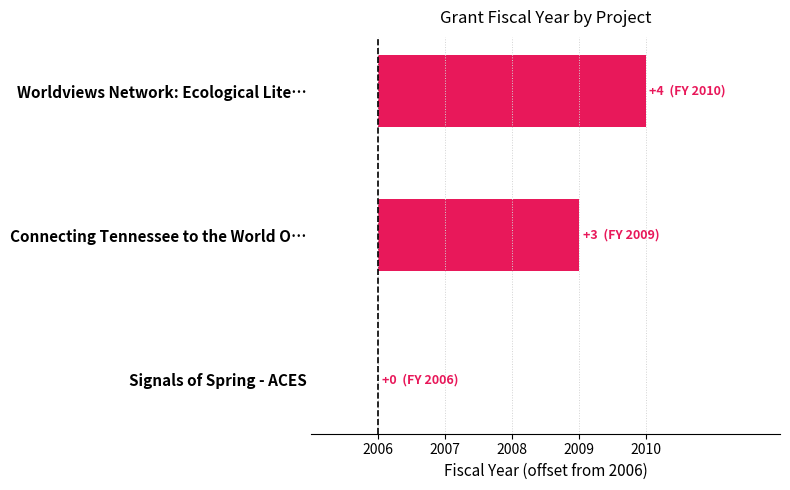

Are the bars horizontal?

Yes